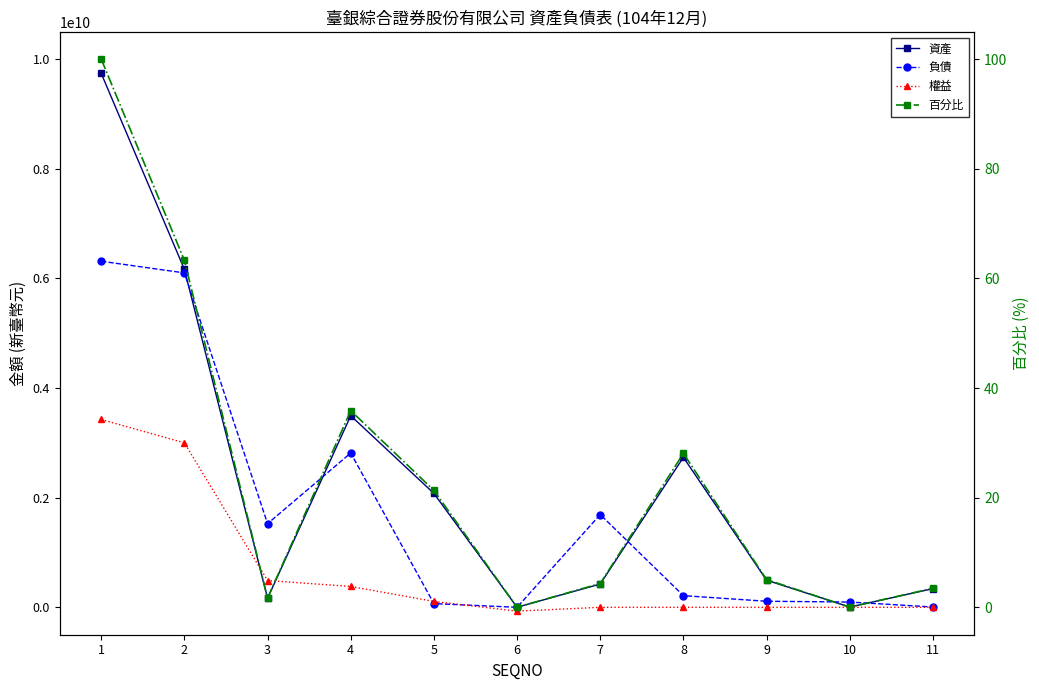

Is it true that 資產 equals 494886570.3 at 9?

True